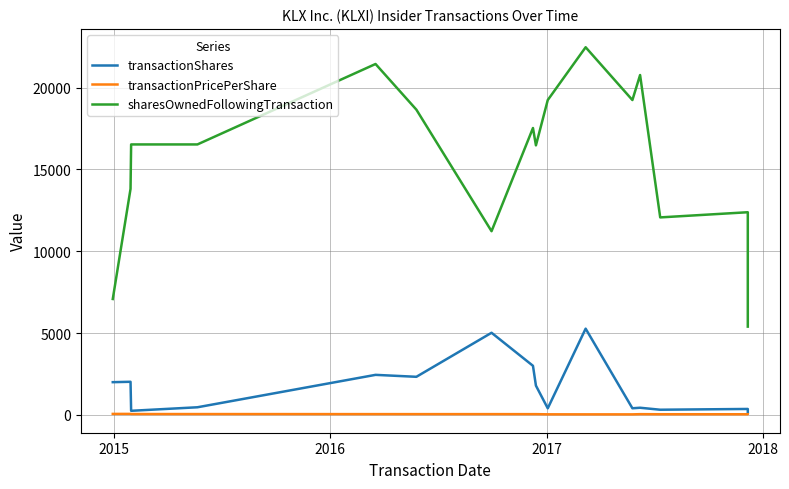

What is the value of the sharesOwnedFollowingTransaction point at the 14th from the left?

12069.0